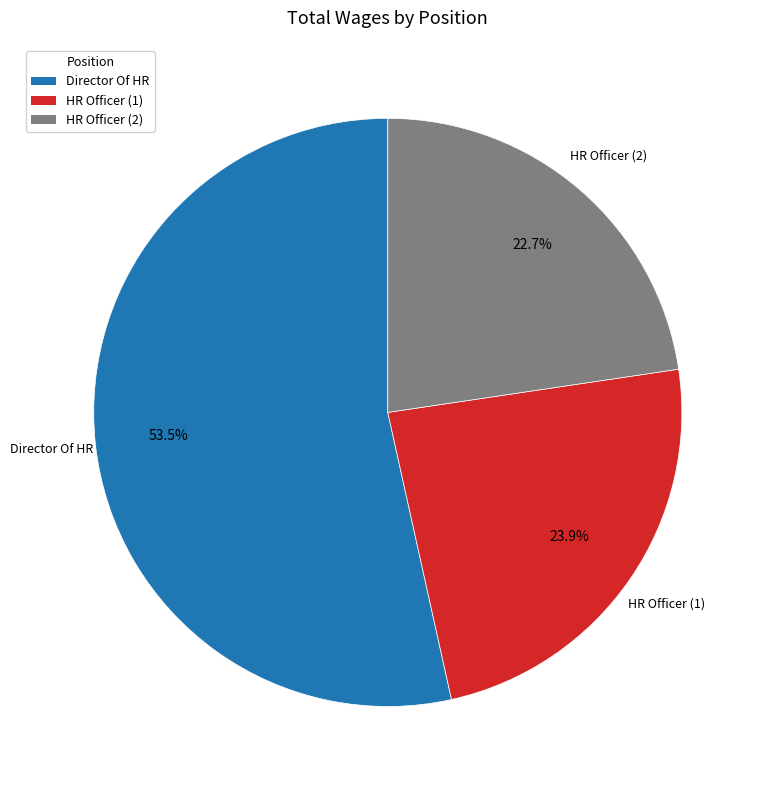

To the nearest percent, what is the difference between the largest and smallest slice percentages?

31%